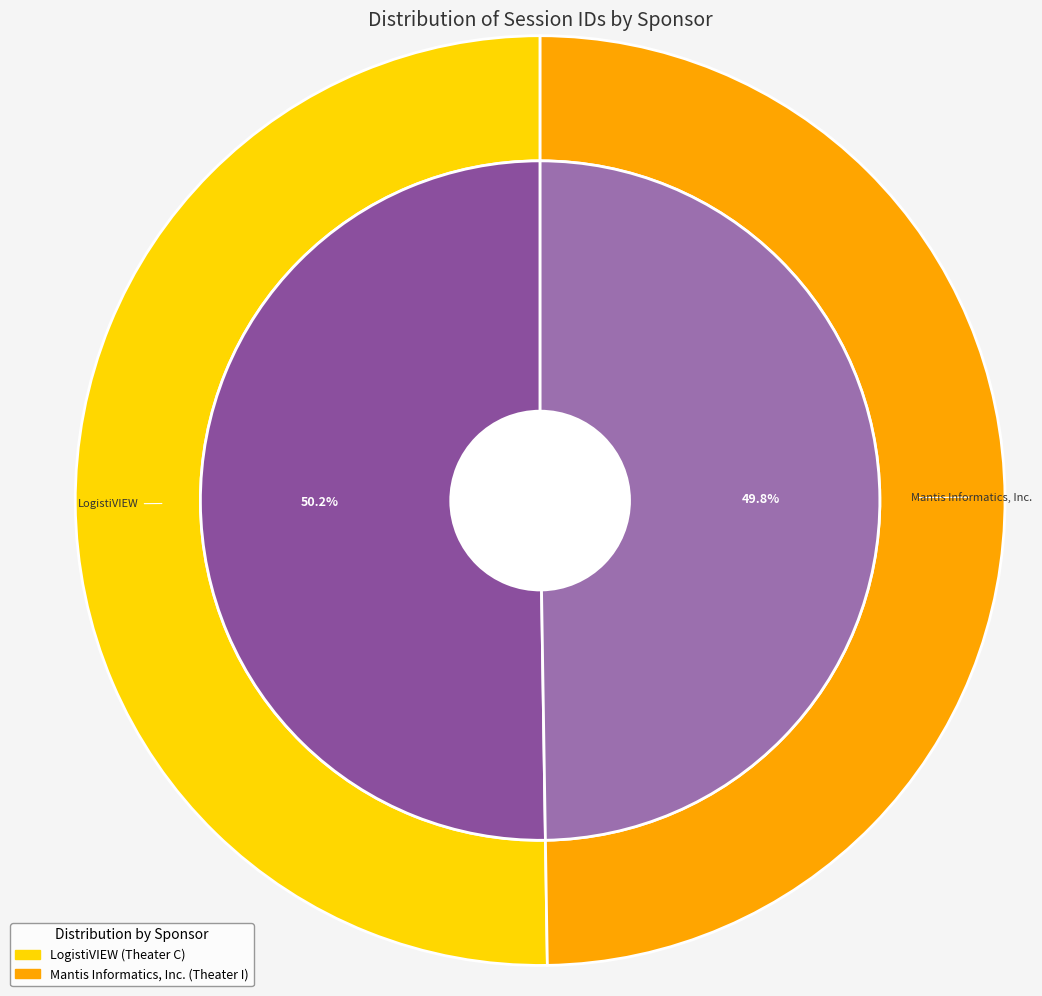

Rank the categories by value from highest to lowest.

LogistiVIEW (Theater C), Mantis Informatics, Inc. (Theater I)